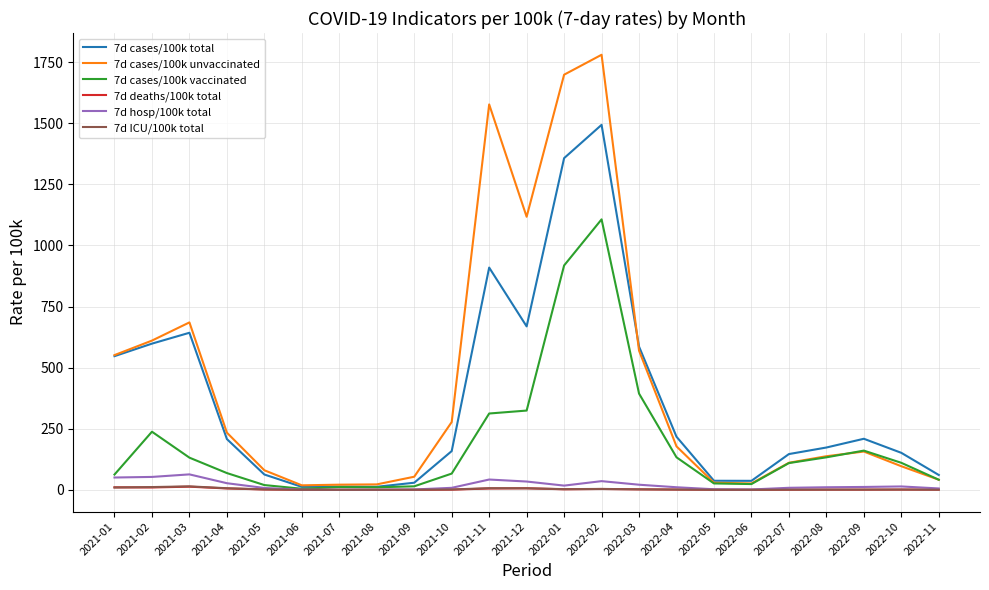

At which category is the sum across all series the highest?

2022-02